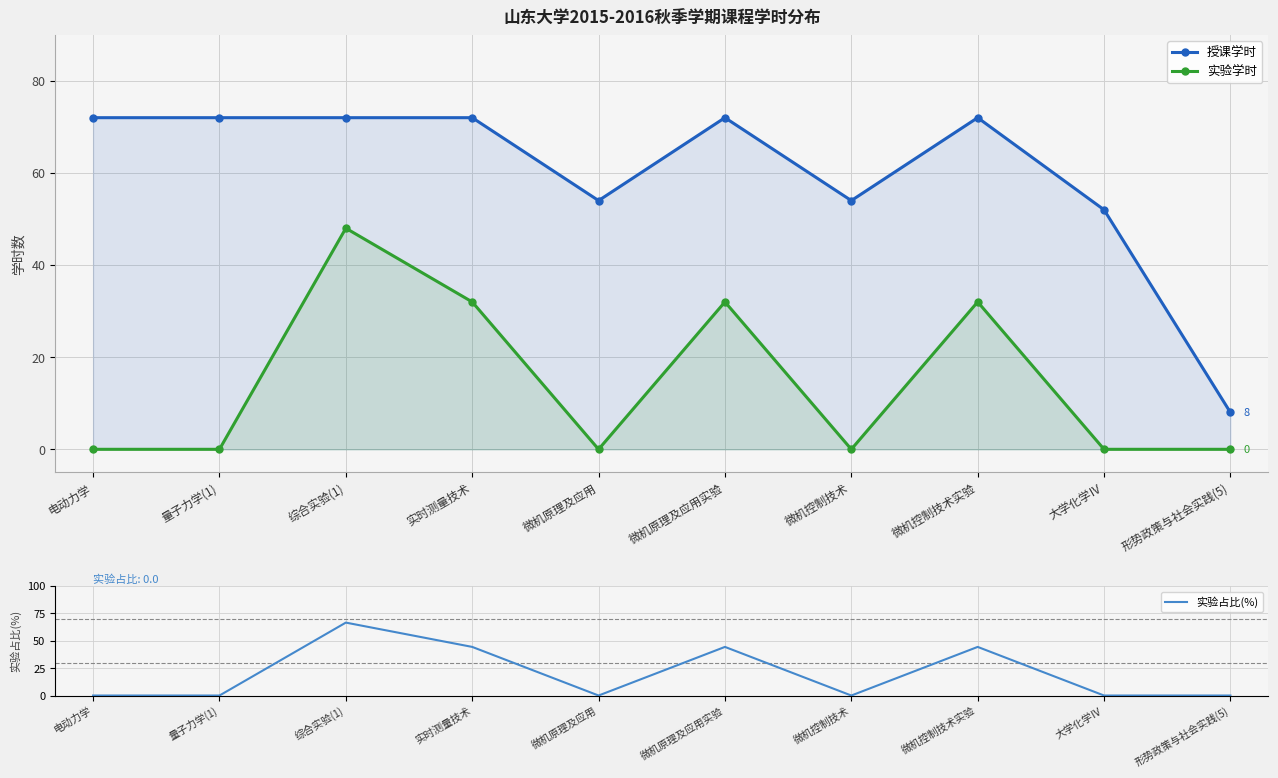

What is the difference between the highest and lowest values at 微机原理及应用实验?

40.0